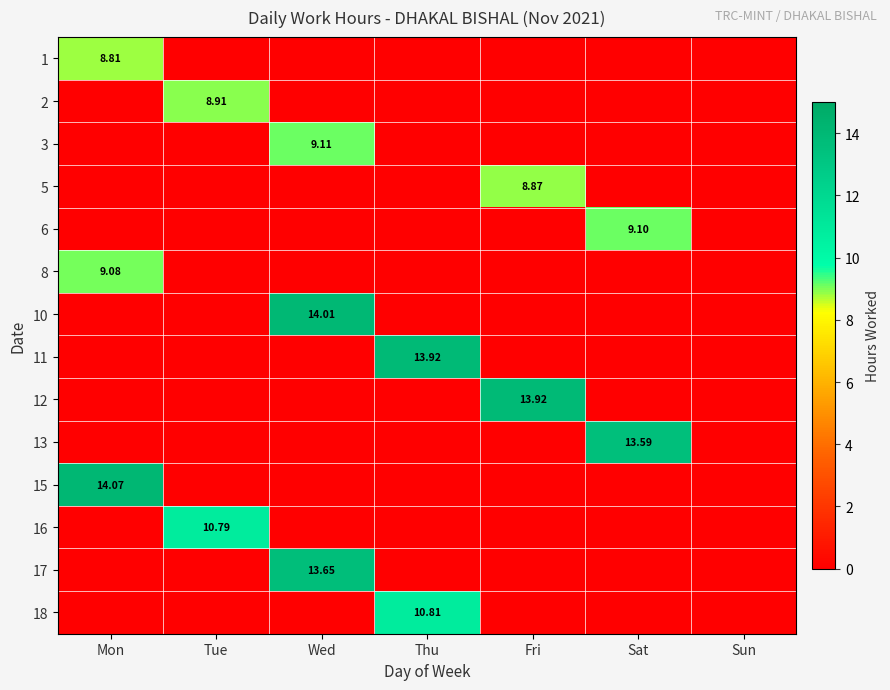

What is the difference between the maximum and minimum values in the 8 series?

9.1